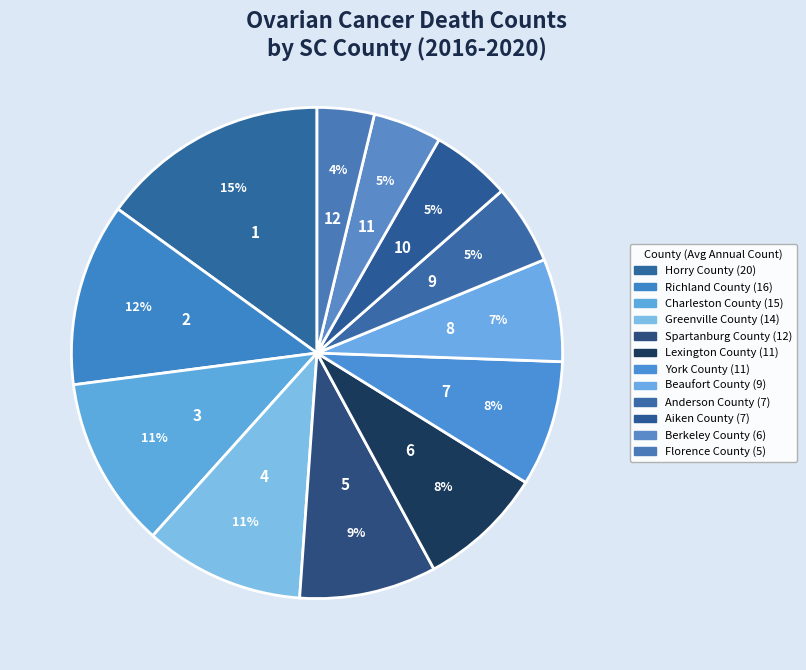

True or false: Charleston County accounts for 18% of the total.

False